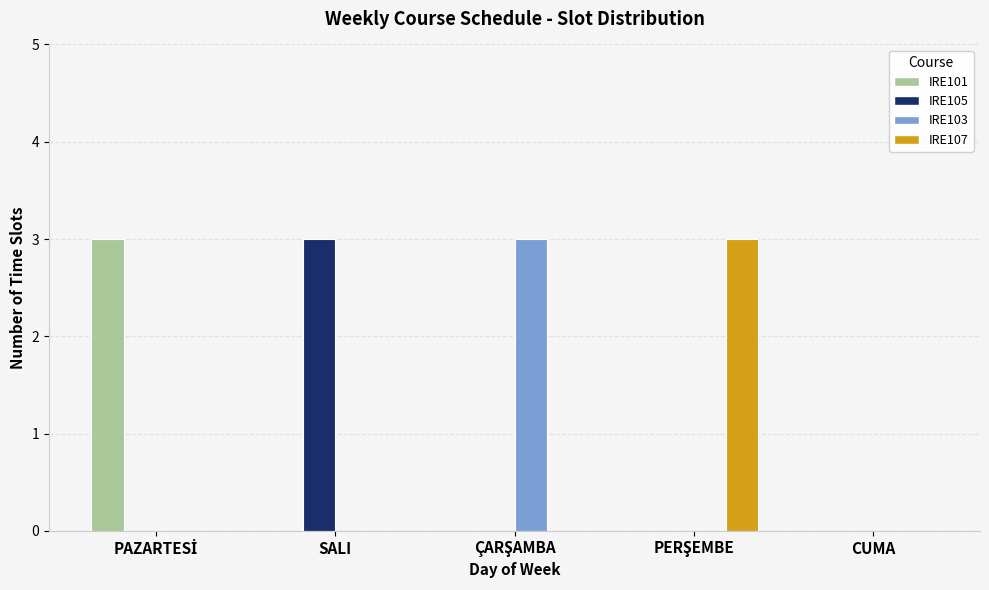

Which category has the highest value in the IRE105 series?

SALI